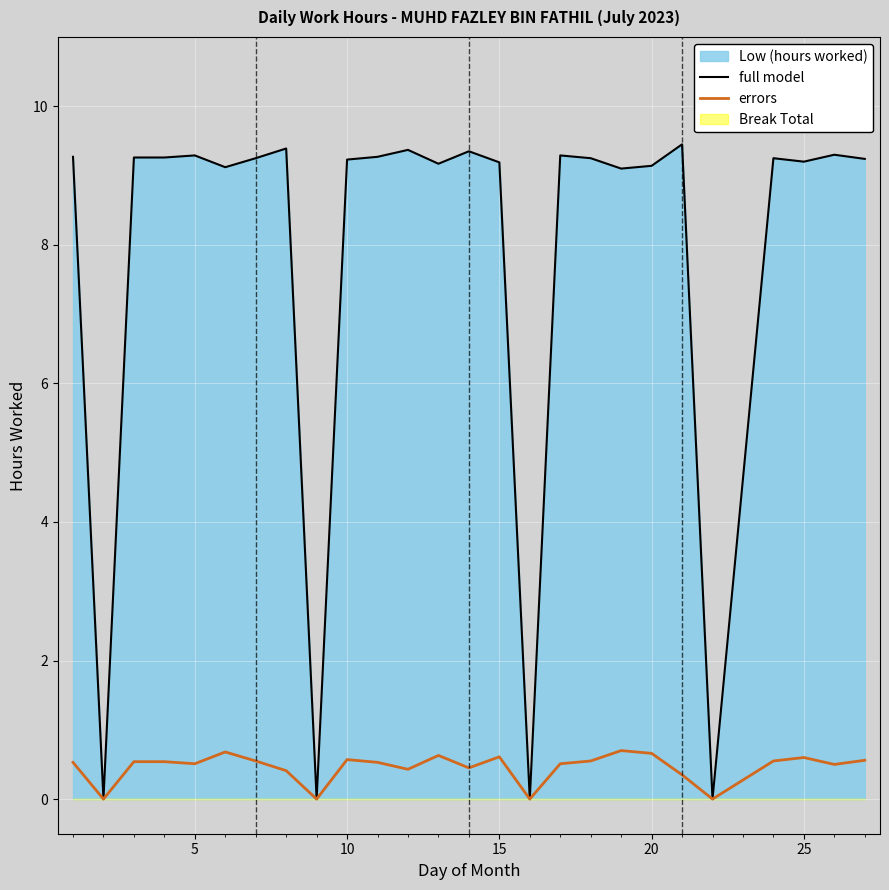

True or false: full model has a value of 4.3 at 20.

False